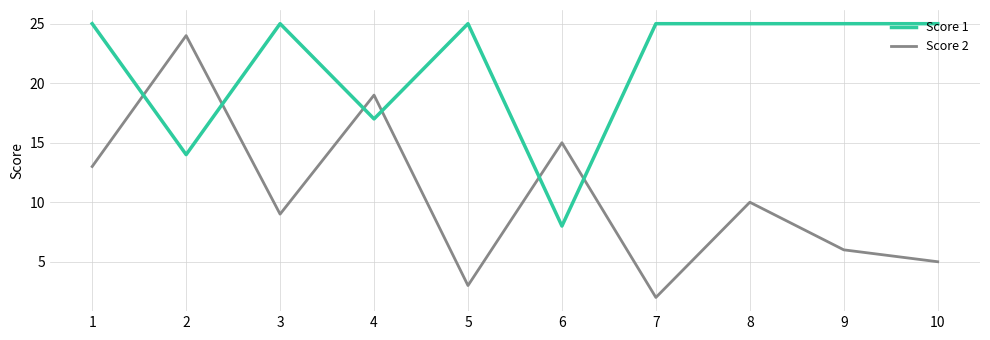

Reading right to left, what are all the values shown in this chart?

Score 1: 10=25	9=25	8=25	7=25	6=8	5=25	4=17	3=25	2=14	1=25
Score 2: 10=5	9=6	8=10	7=2	6=15	5=3	4=19	3=9	2=24	1=13